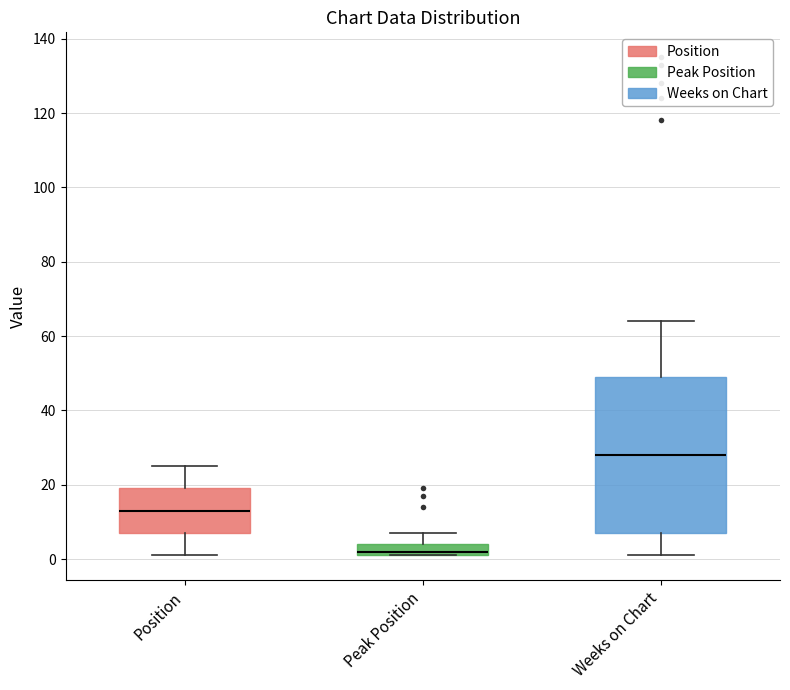

Reading left to right, read every box against the y-axis: the position of its median line, the range the box covers, and the ends of its whiskers. The values are not printed on the chart, so give them approximately, as read against the axis.

Position: median 14, box 8 to 20, whiskers 2 to 26
Peak Position: median 2 (just above the box's lower edge), box 2 to 4, whiskers 2 to 8
Weeks on Chart: median 28, box 8 to 50, whiskers 2 to 64